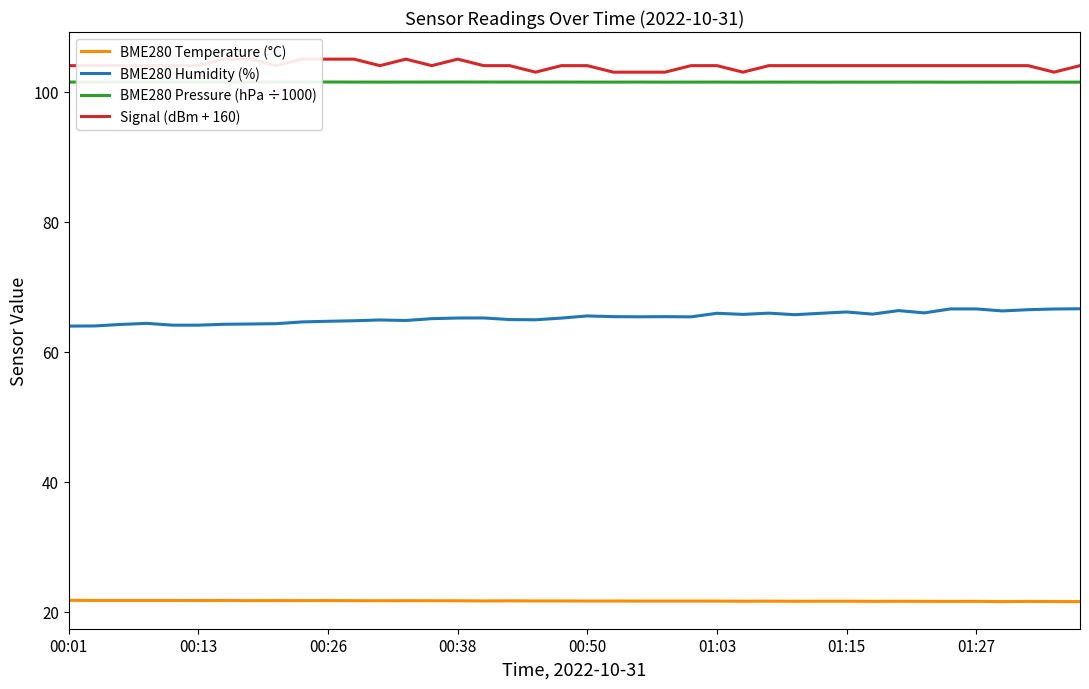

Count the number of data series in this chart.

4